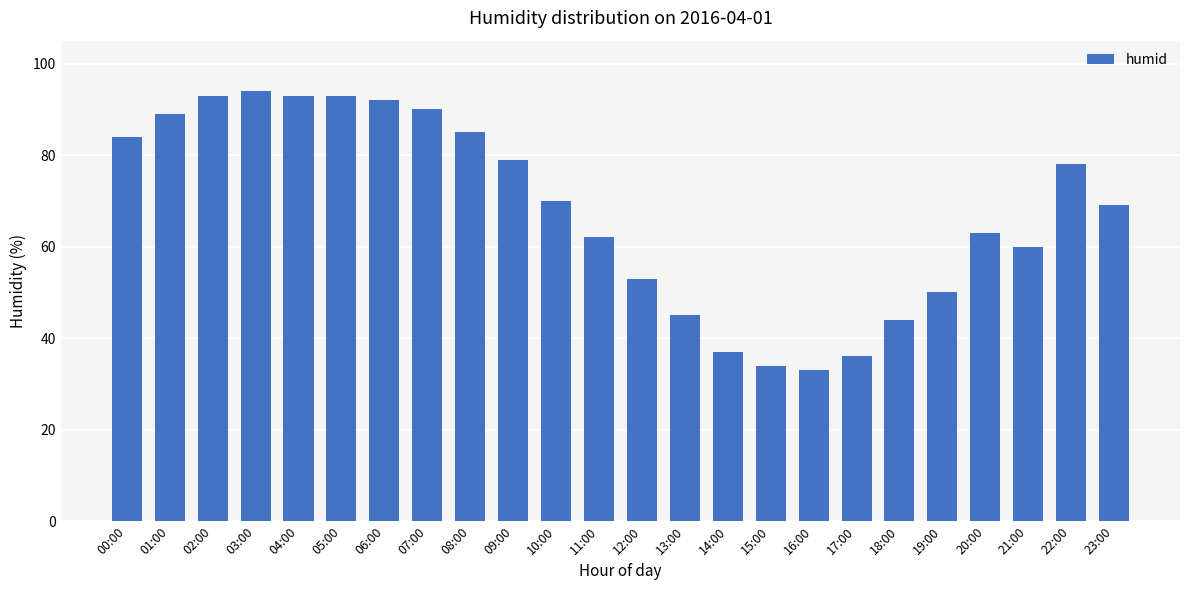

Are the bars grouped side by side (vs. stacked)?

No